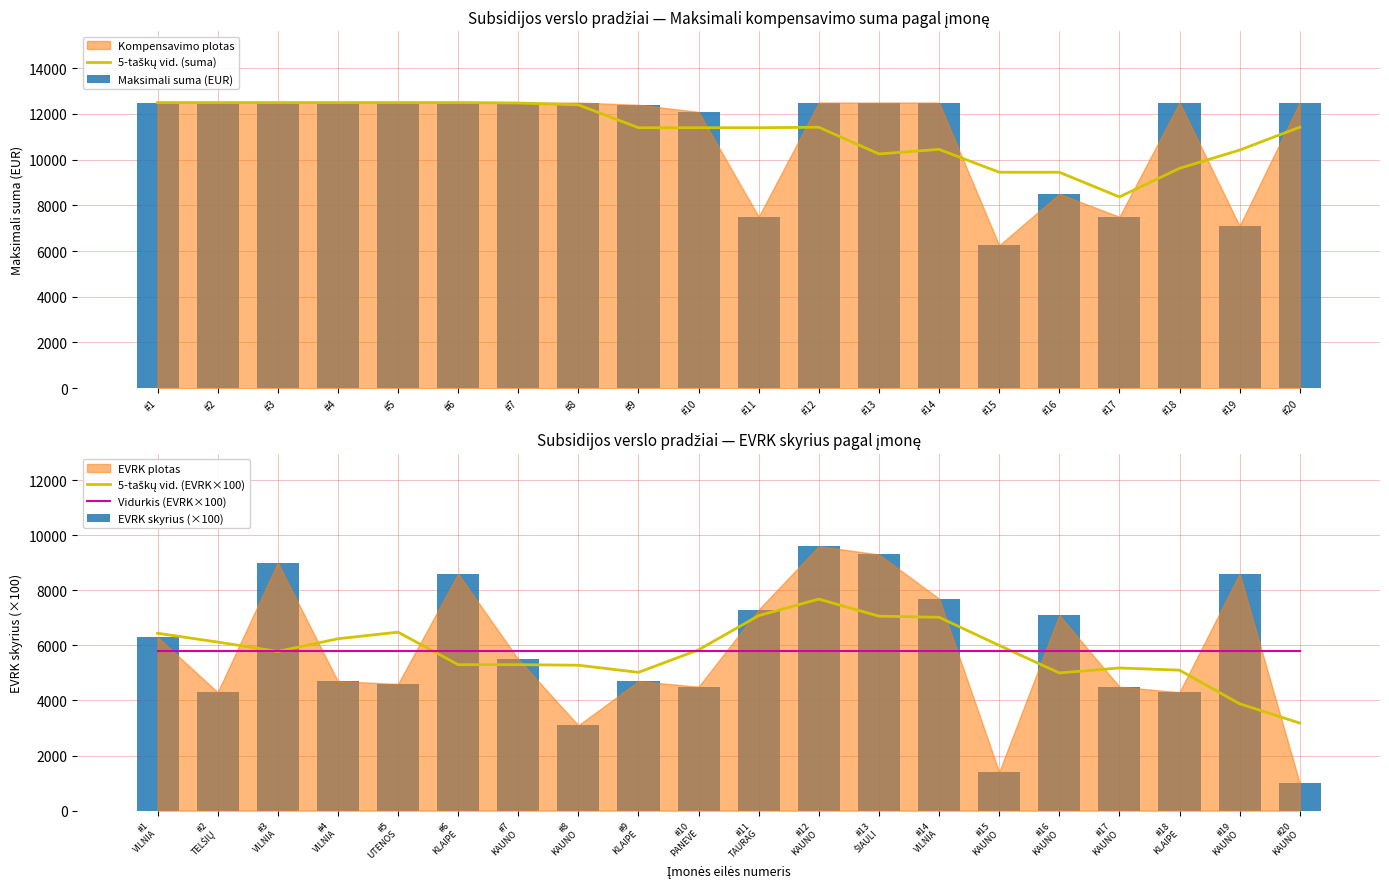

How many groups of bars are there?

20